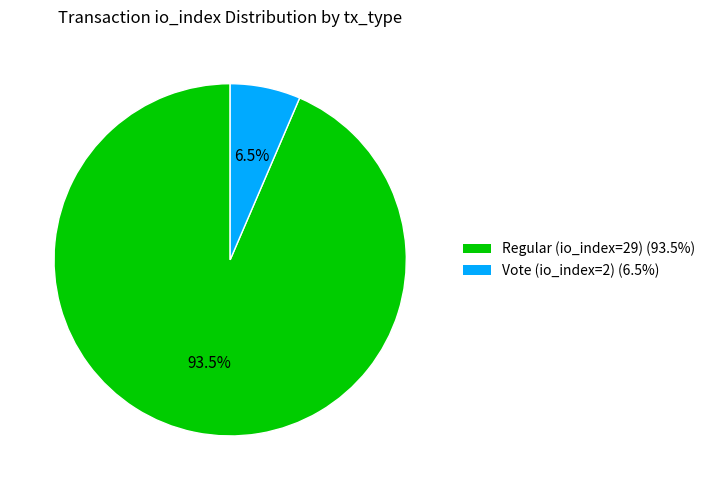

Is there any slice that represents more than half of the pie?

Yes